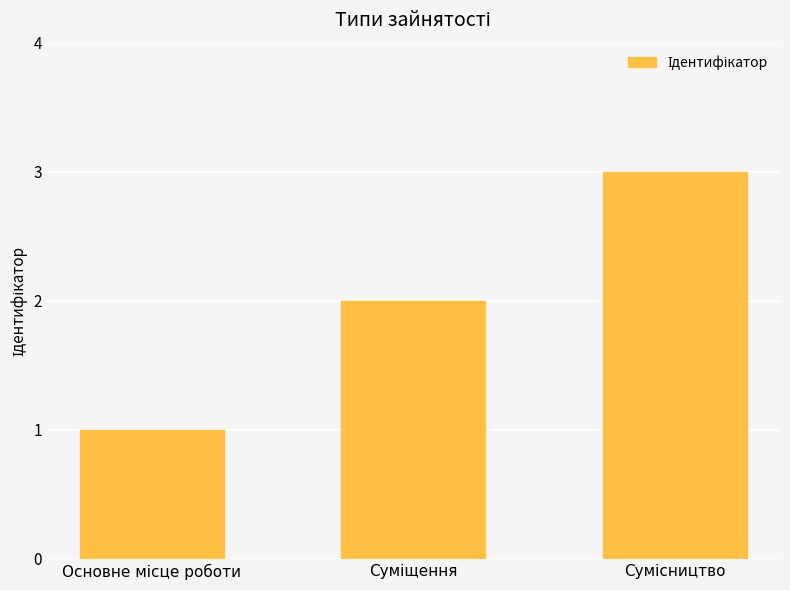

What is the smallest value displayed?

1